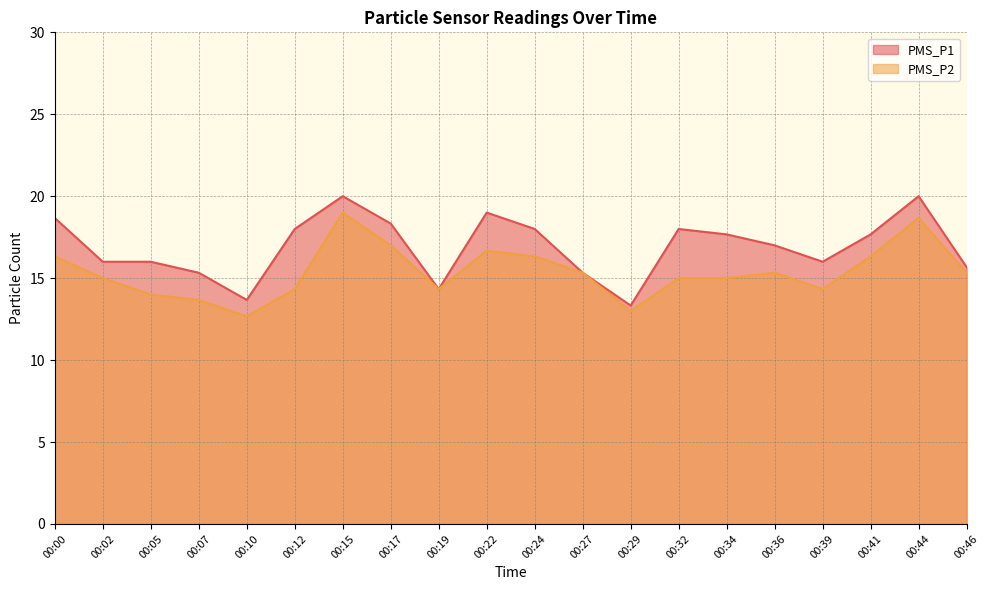

What are all the series names shown in the legend?

PMS_P1, PMS_P2